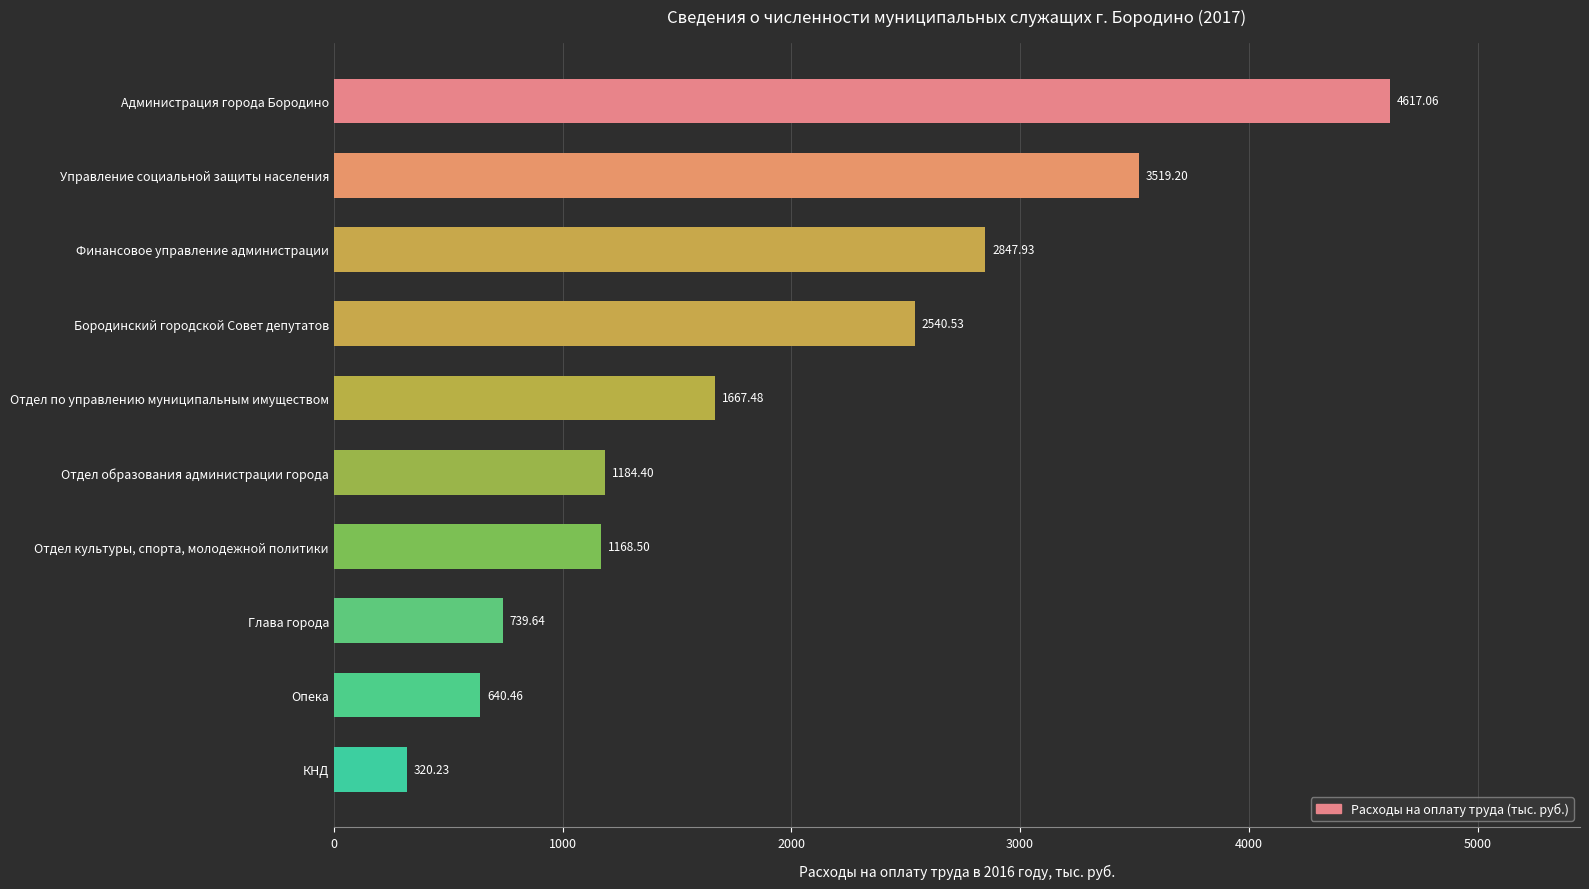

What is the difference between the values at Бородинский городской Совет депутатов and Отдел образования администрации города?

1356.1